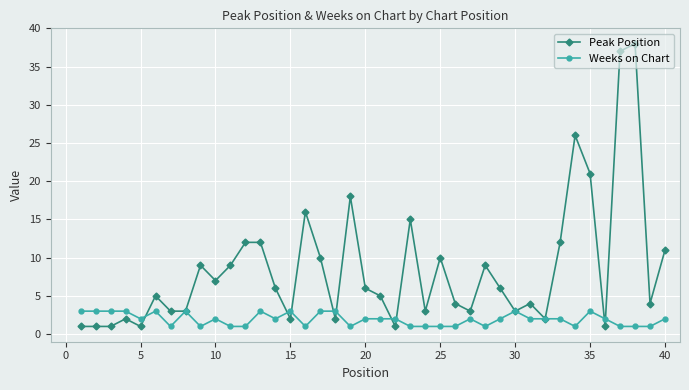

Which series has the largest total across all categories?

Peak Position